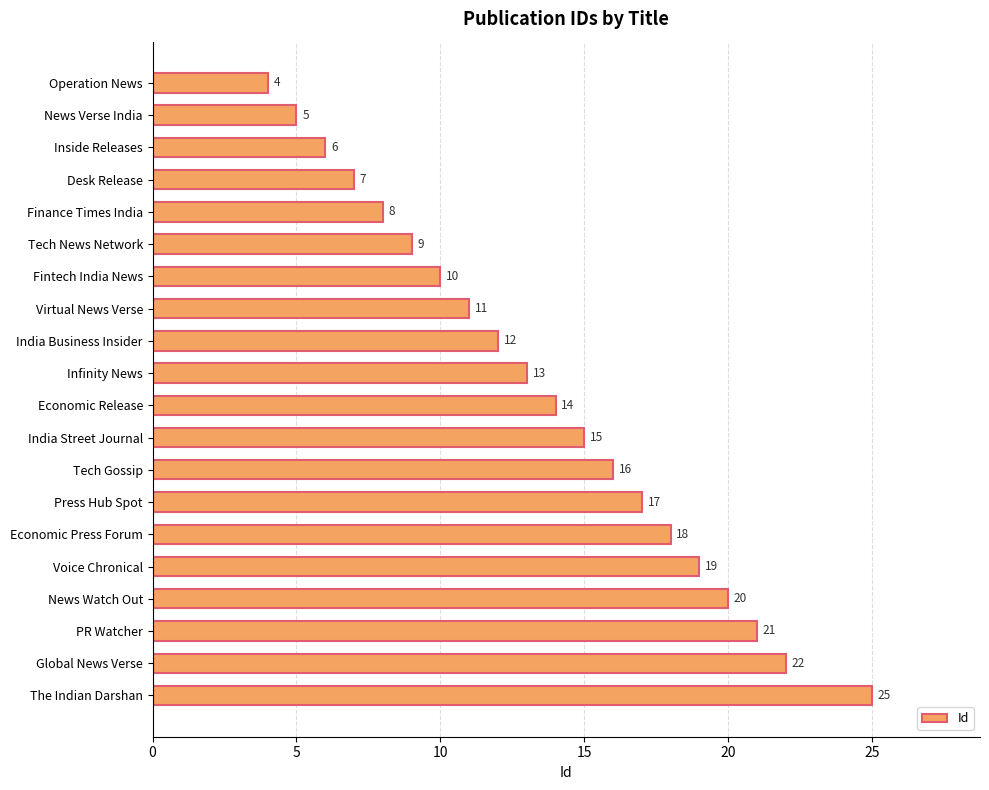

Reading top to bottom, list all the values displayed in this chart.

Operation News=4	News Verse India=5	Inside Releases=6	Desk Release=7	Finance Times India=8	Tech News Network=9	Fintech India News=10	Virtual News Verse=11	India Business Insider=12	Infinity News=13	Economic Release=14	India Street Journal=15	Tech Gossip=16	Press Hub Spot=17	Economic Press Forum=18	Voice Chronical=19	News Watch Out=20	PR Watcher=21	Global News Verse=22	The Indian Darshan=25